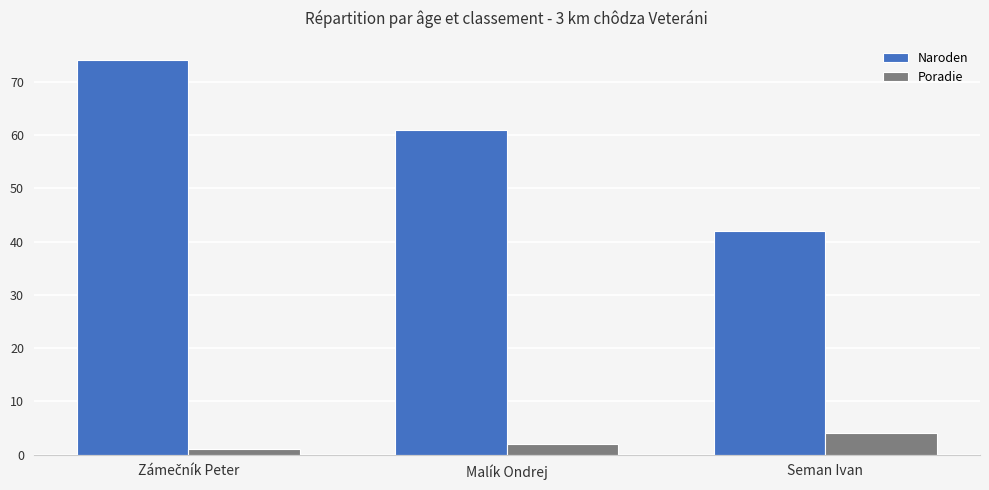

Rank the series by their average value, from highest to lowest.

Naroden, Poradie